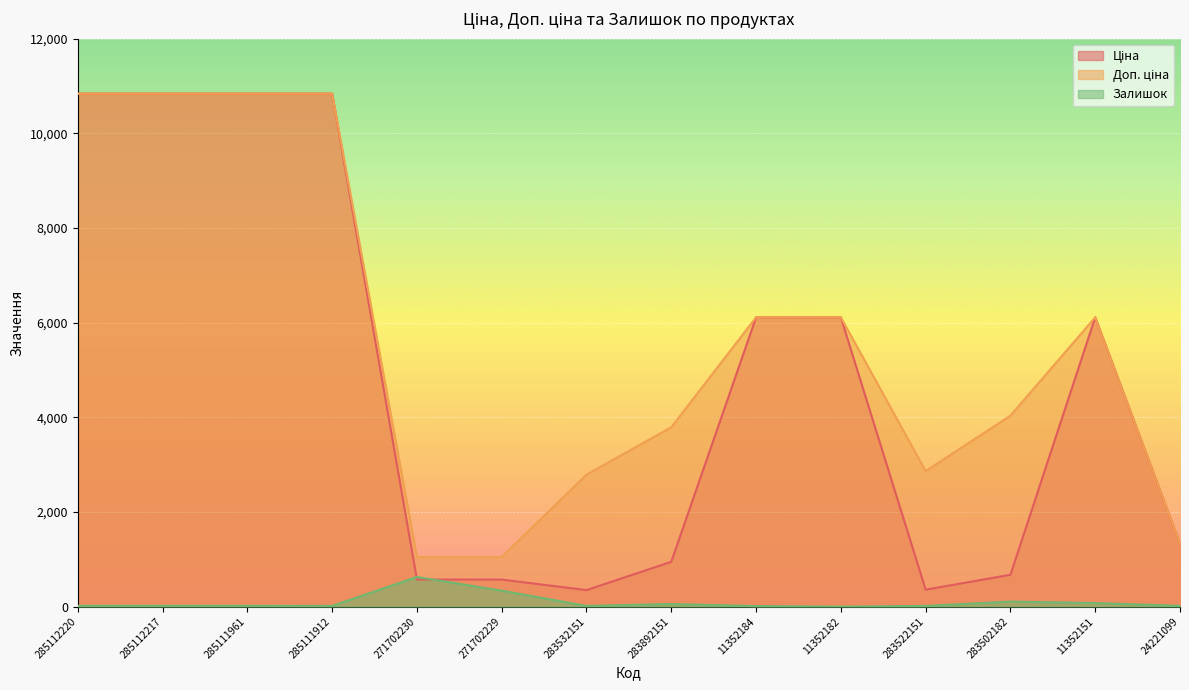

Which series has the largest range (max minus min)?

Ціна